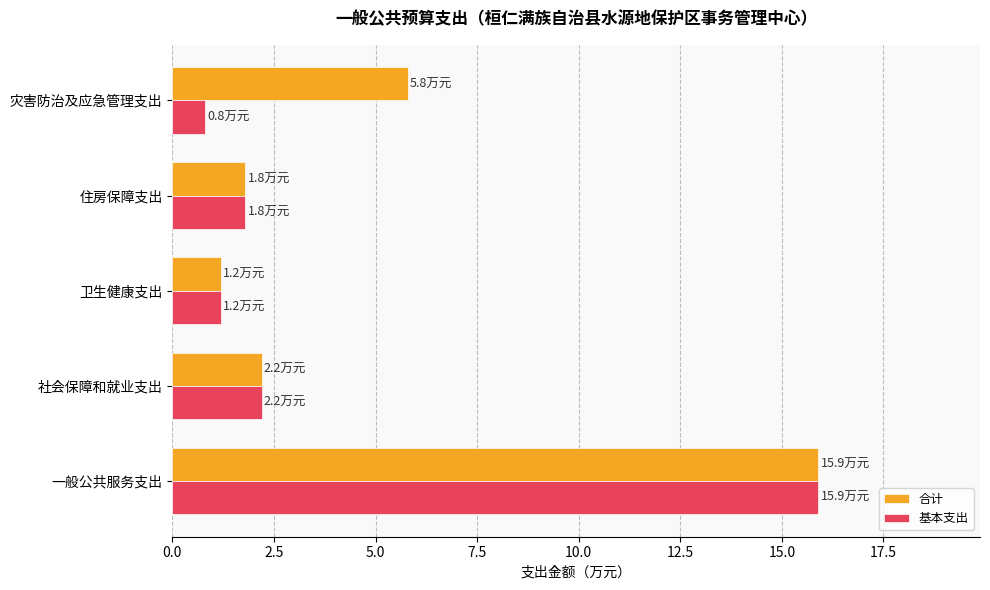

What is the sum of all 合计 values?

26.9